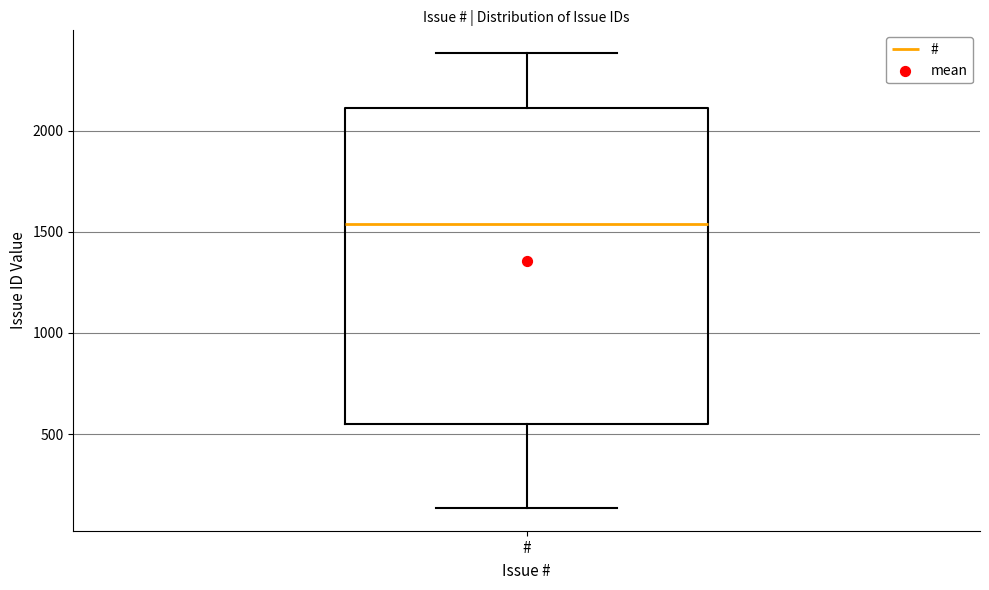

Read this box plot against the y-axis: the position of the median line, the range covered by the box, and the ends of both whiskers. The values are not printed on the chart, so give them approximately, as read against the axis.

median 1550, box 550 to 2100, whiskers 150 to 2400